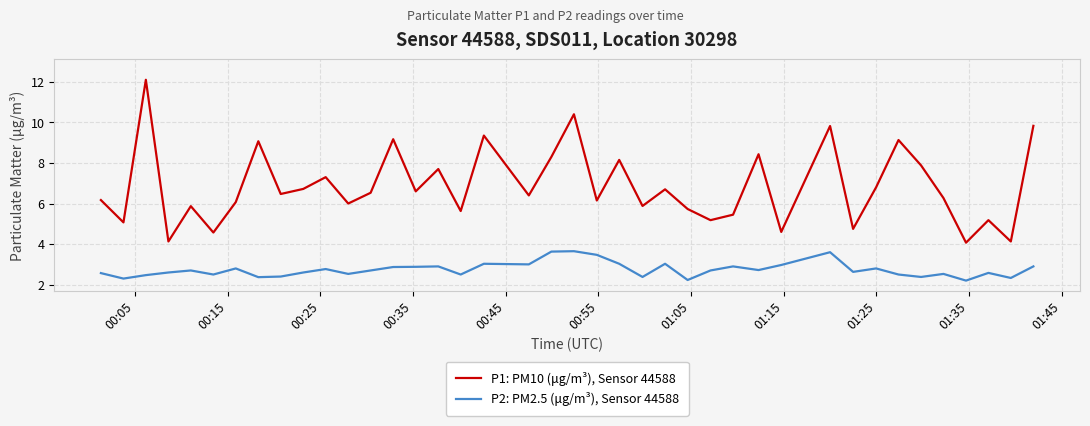

At how many categories does at least one series exceed 4?

40